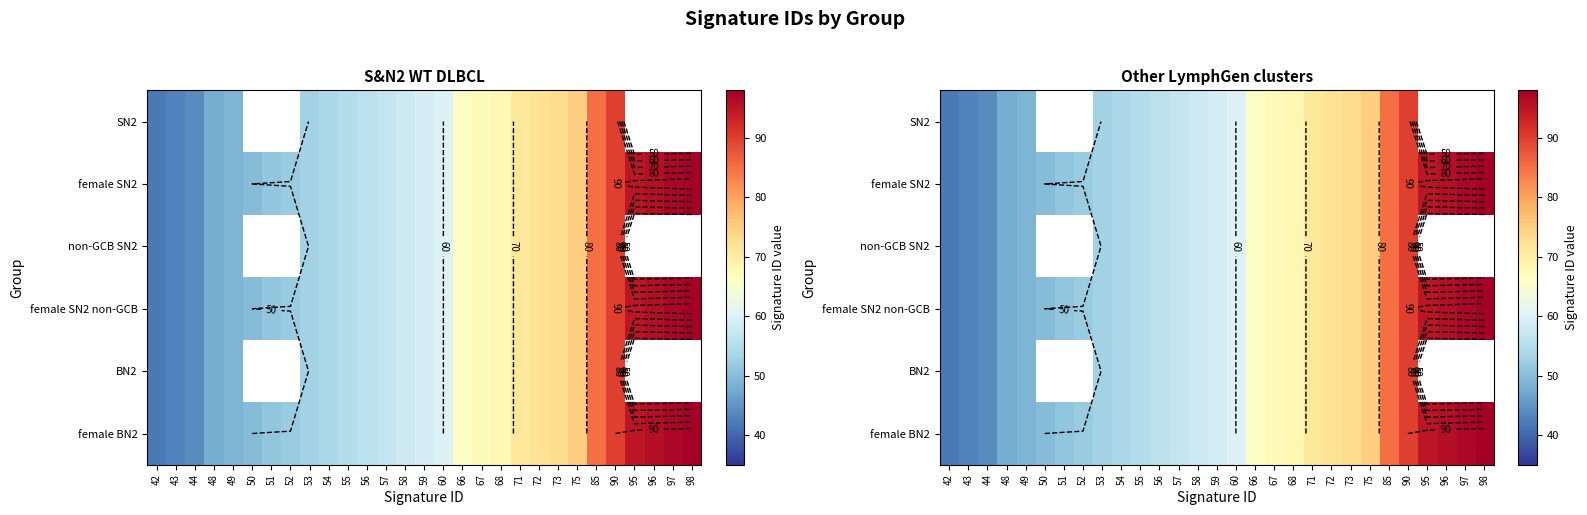

List the series in order of their overall mean, highest first.

SN2, female SN2, non-GCB SN2, female SN2 non-GCB, BN2, female BN2